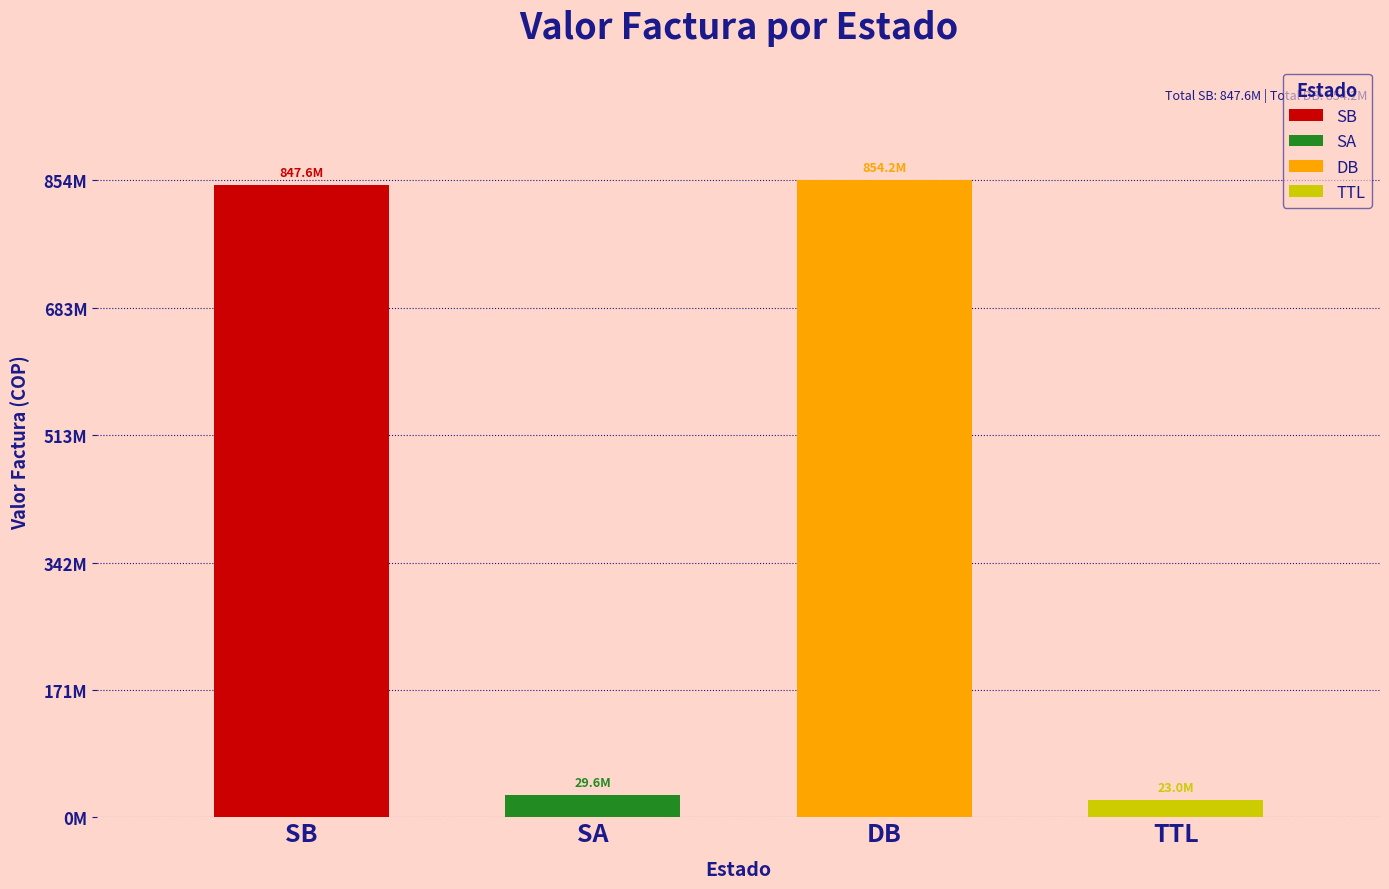

What is the sum of the values at DB and TTL?

877161185.1